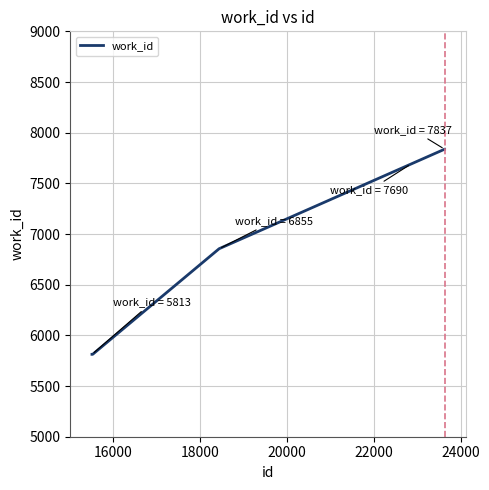

What is the difference between the maximum and minimum values?

2024